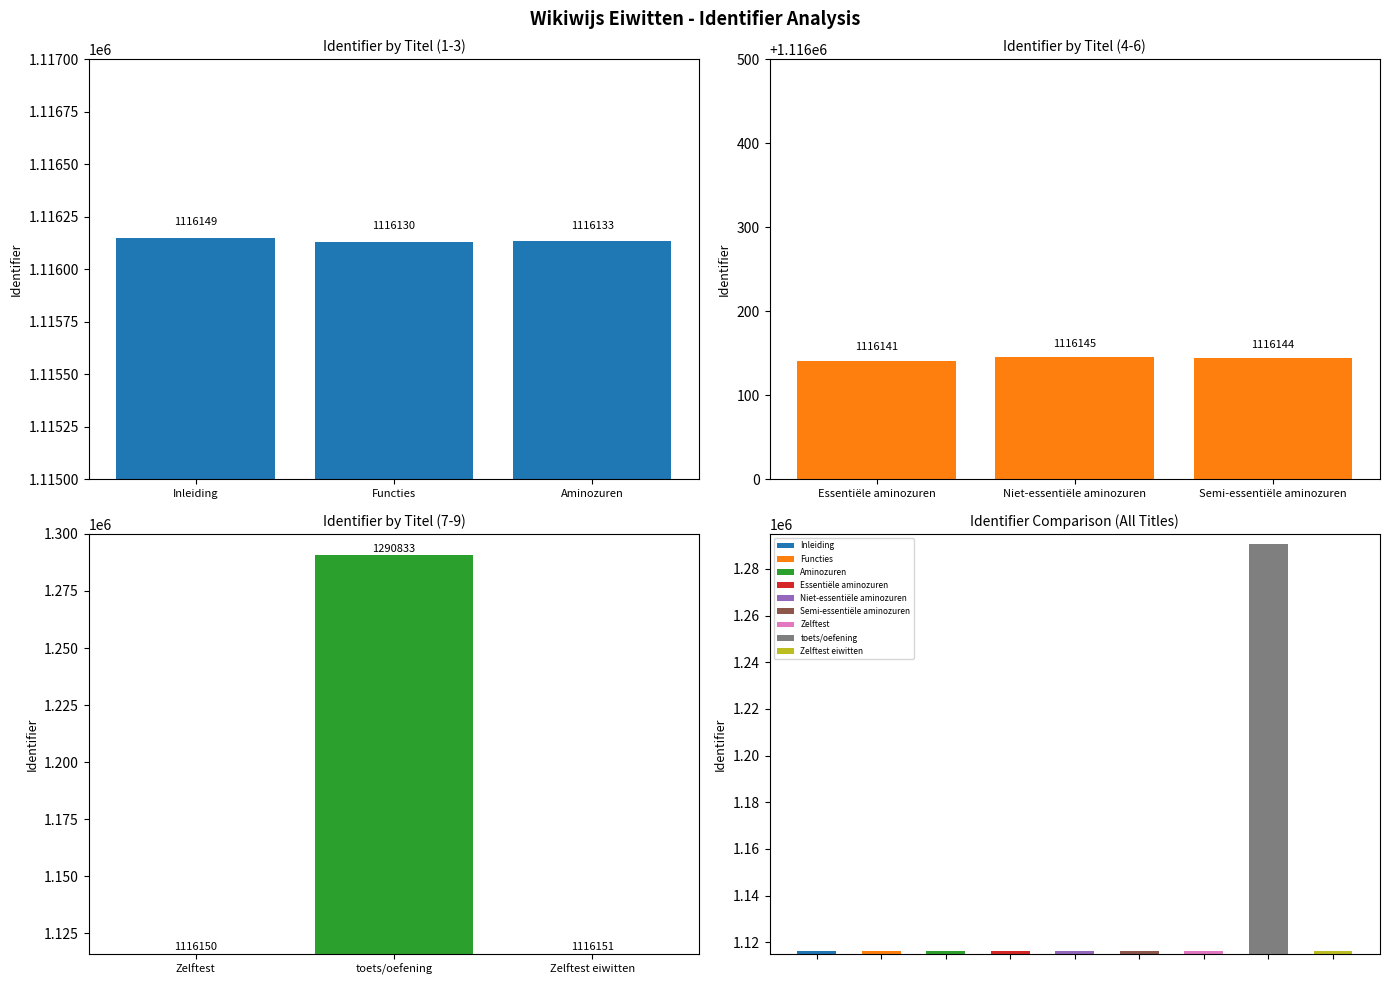

What is the label of the 1st bar from the right?

Zelftest eiwitten